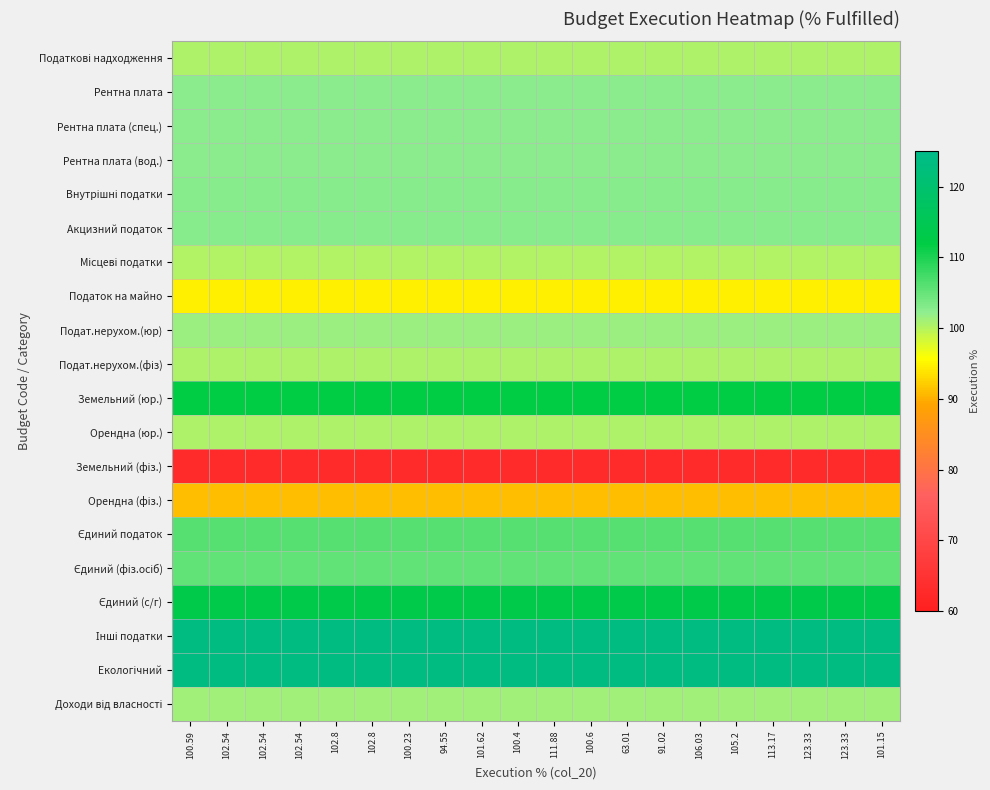

What is the minimum value shown in the chart?

63.0